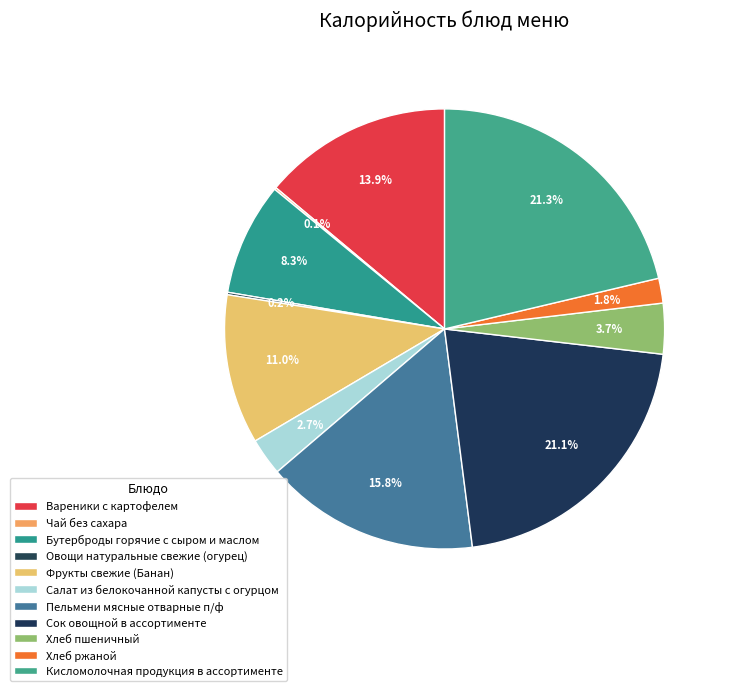

To the nearest percent, what percentage of the pie is Фрукты свежие (Банан)?

11%